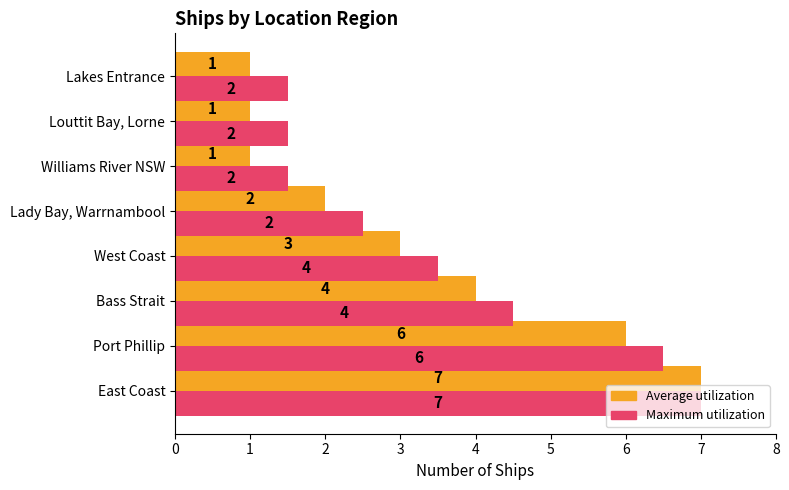

Which series has the widest spread of values?

Average utilization